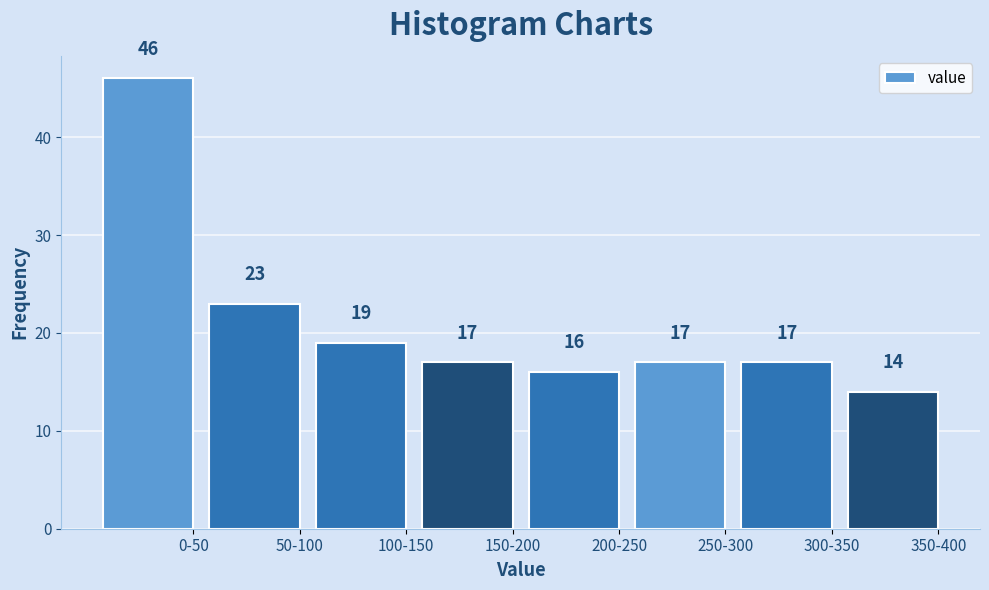

Reading left to right, what are all the values shown in this chart?

46	23	19	17	16	17	17	14